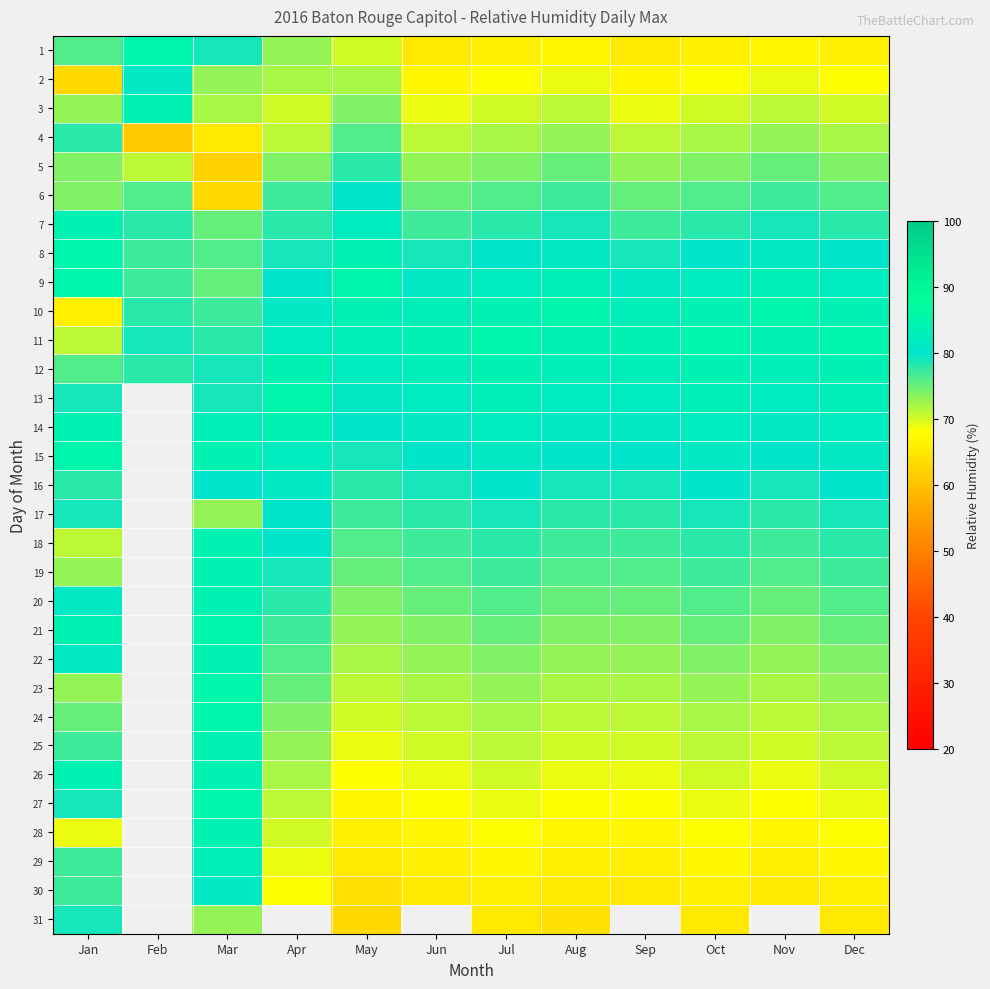

Which series has the largest total across all categories?

11